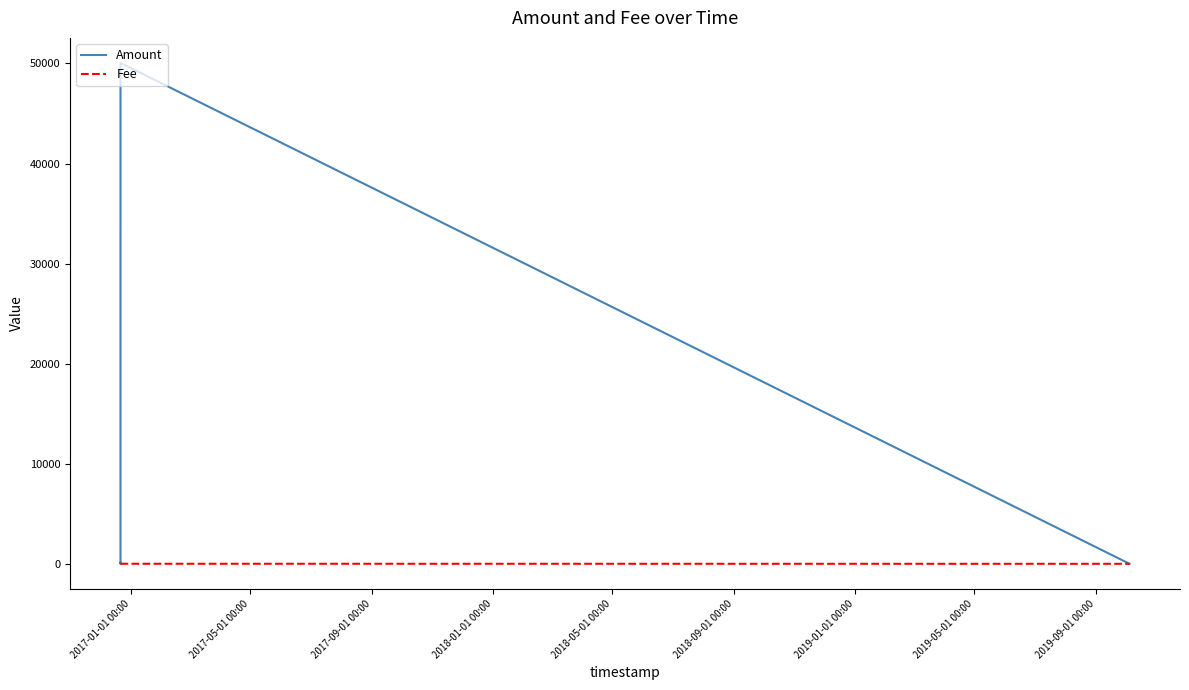

Which series has the largest total across all categories?

Amount